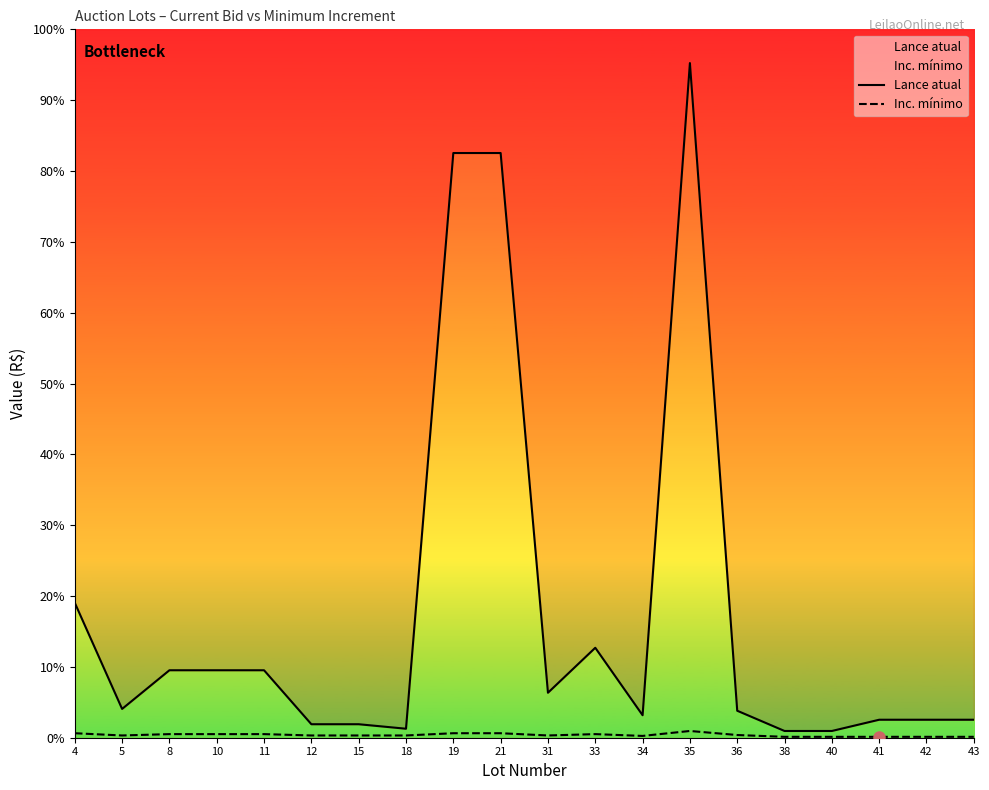

Rank the series by their average value, from highest to lowest.

Lance atual, Inc. mínimo